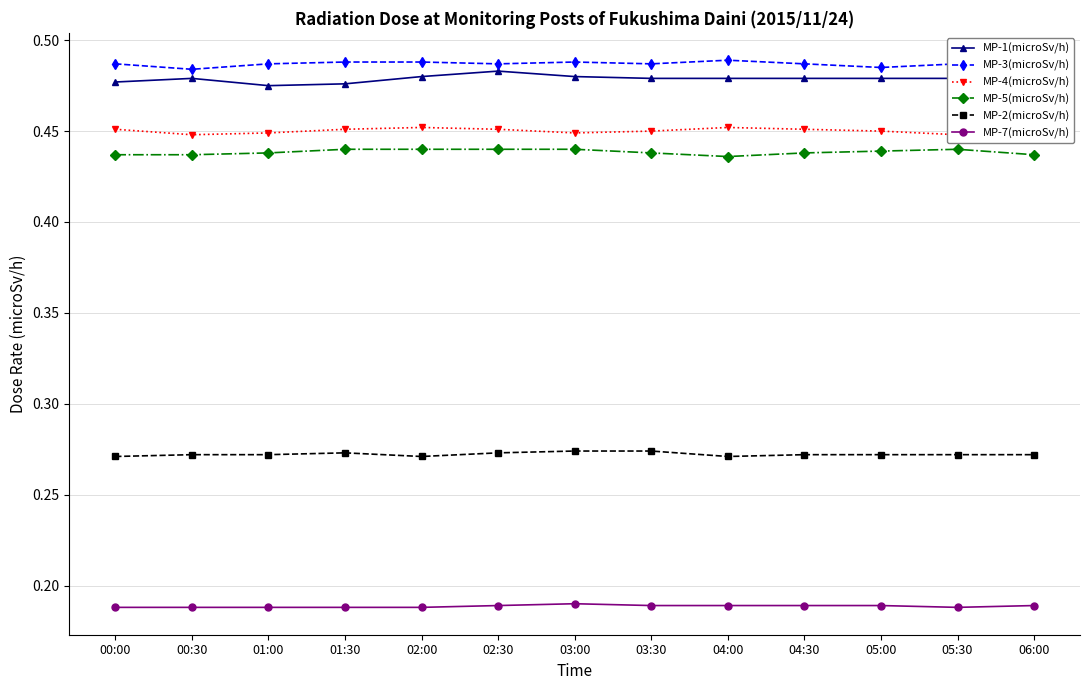

How many MP-7(microSv/h) values are between 0 and 1?

13